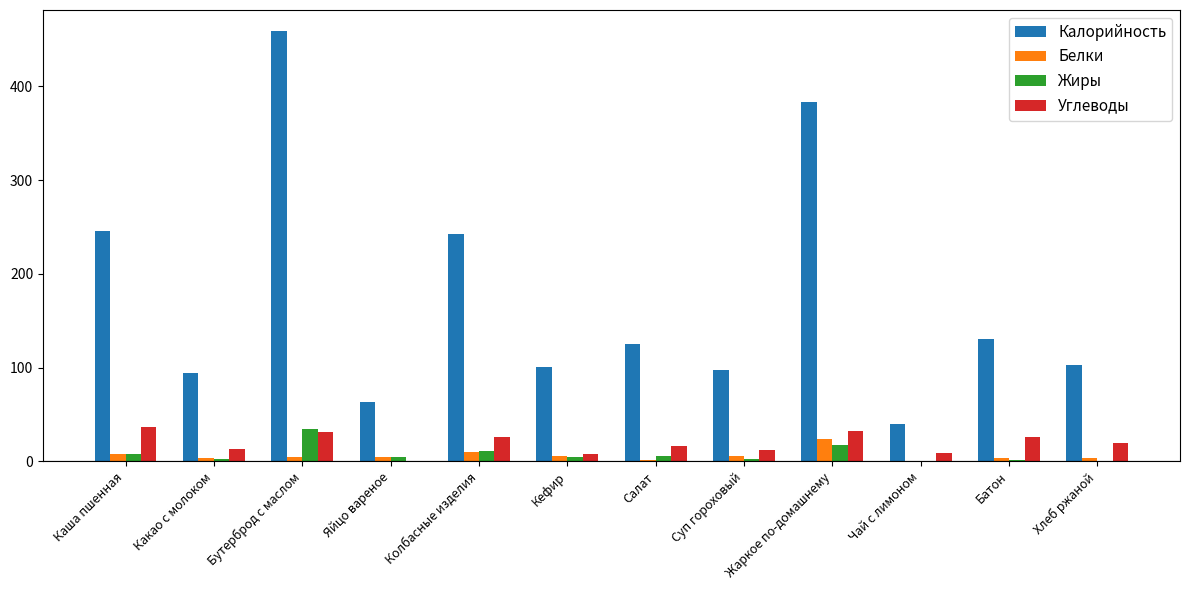

The value of Калорийность at Какао с молоком is 130.6. True or false?

False